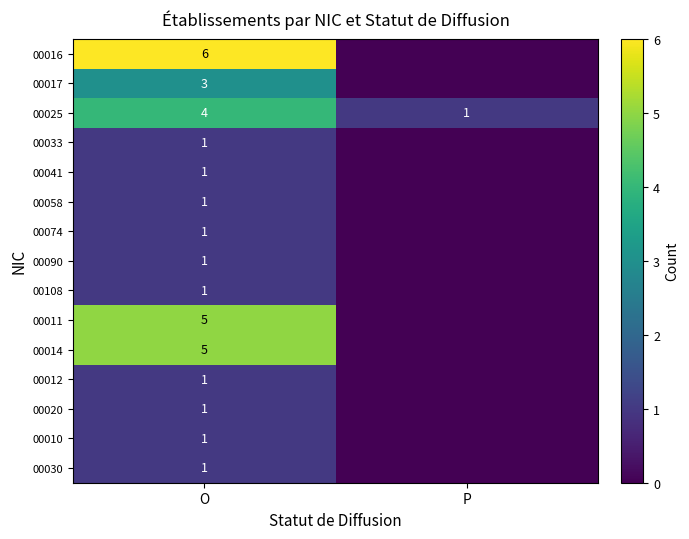

Which series has the widest spread of values?

00016